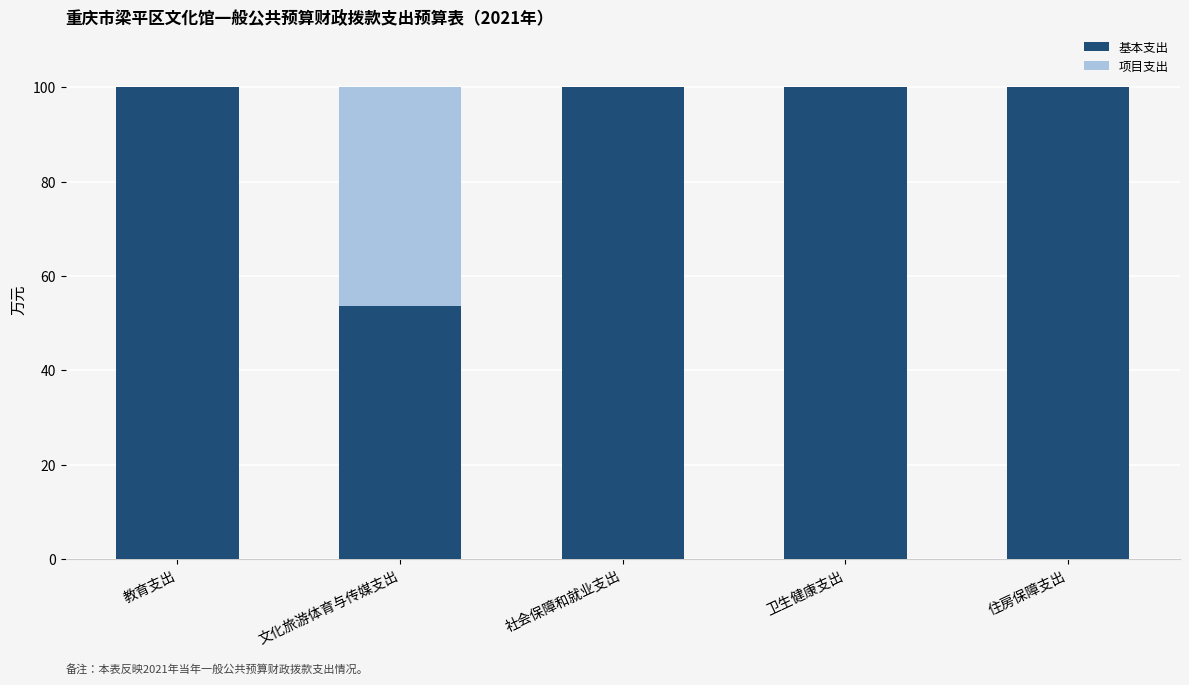

Read the 基本支出 value at 文化旅游体育与传媒支出.

53.7